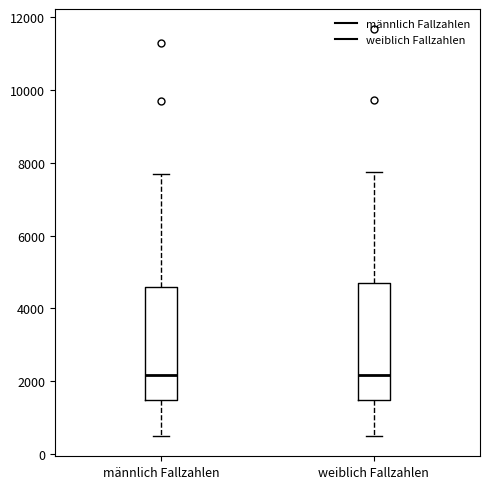

Reading left to right, read every box against the y-axis: the position of its median line, the range the box covers, and the ends of its whiskers. The values are not printed on the chart, so give them approximately, as read against the axis.

männlich Fallzahlen: median 2200, box 1400 to 4600, whiskers 600 to 7600
weiblich Fallzahlen: median 2200, box 1400 to 4800, whiskers 400 to 7800